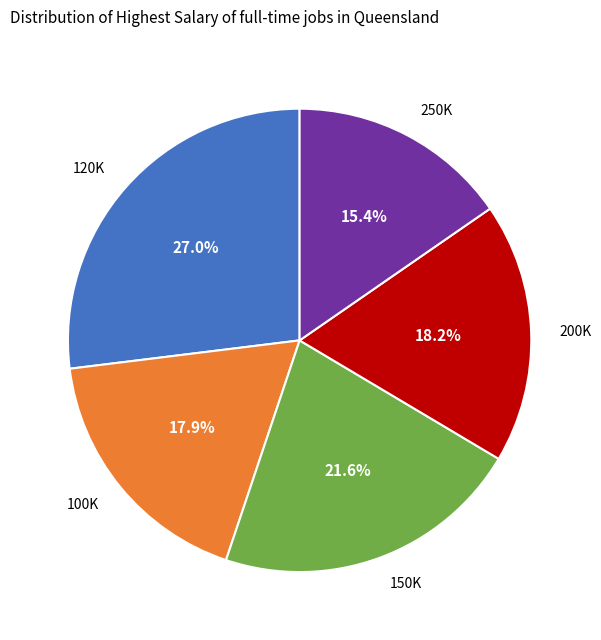

Is there a majority slice in this chart?

No